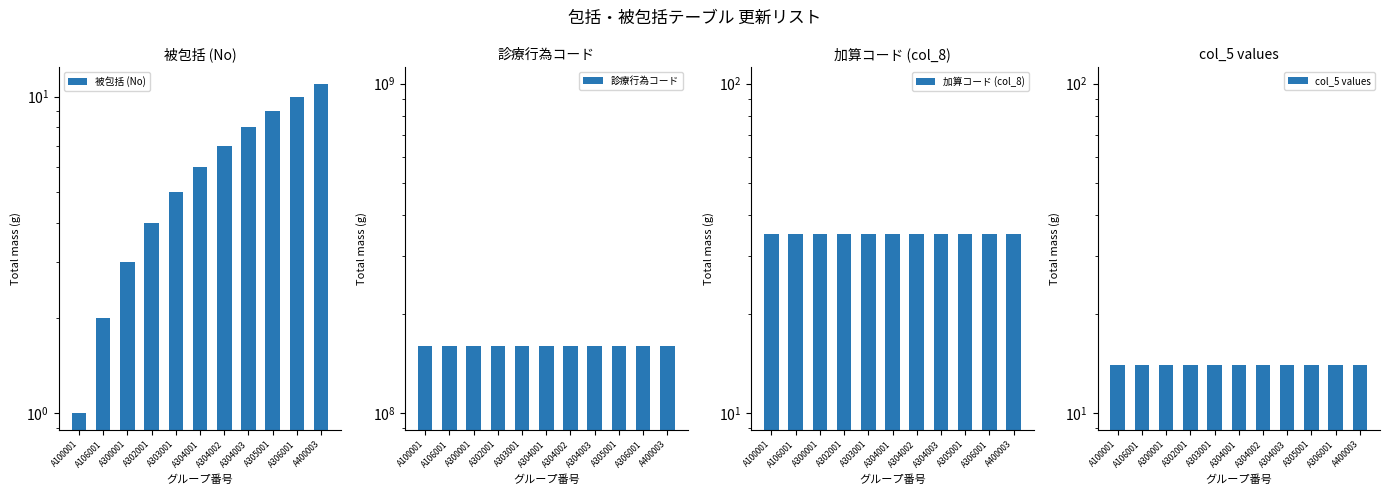

Rank the series by their maximum value, from highest to lowest.

診療行為コード, 加算コード (col_8), col_5 values, 被包括 (No)